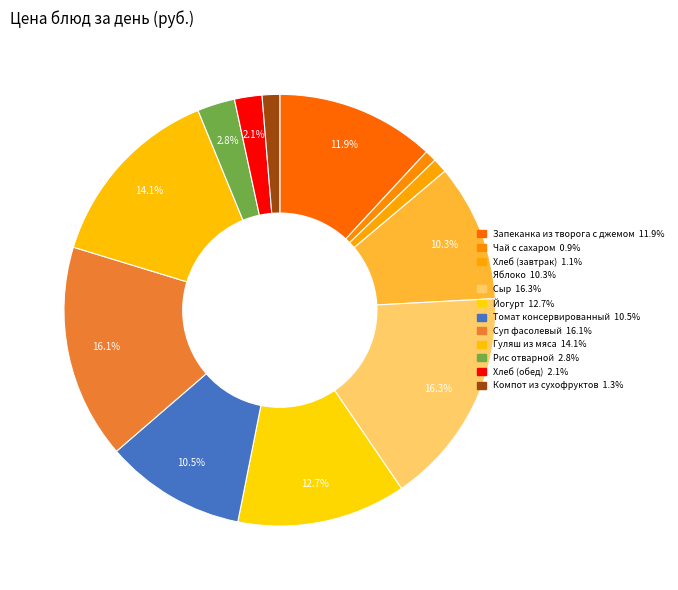

Count the number of slices in the pie.

12